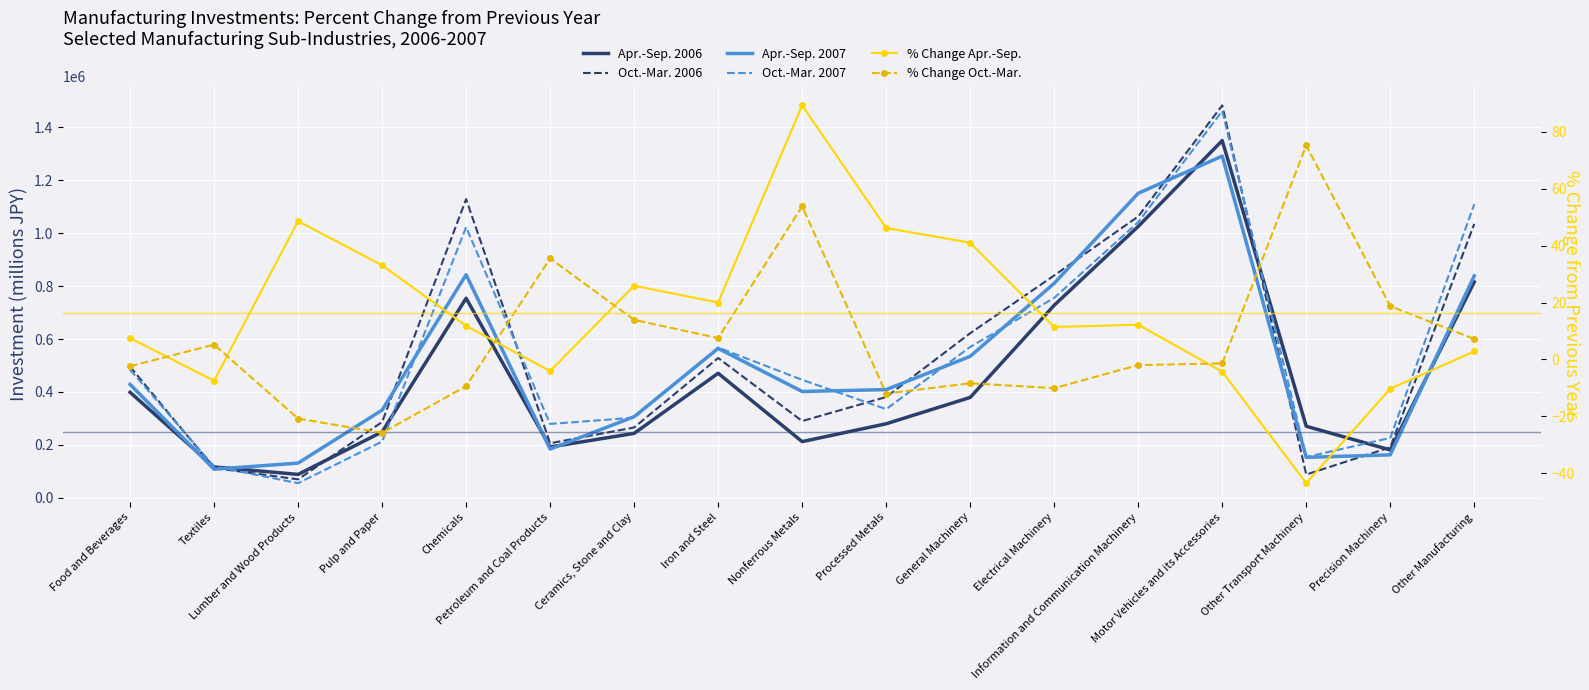

At which label does Oct.-Mar. 2006 reach its peak?

Motor Vehicles and its Accessories